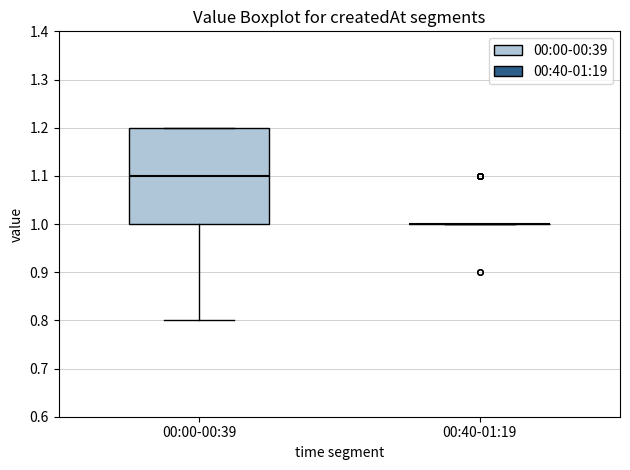

Where does the median line of the box for 00:00-00:39 sit on the y-axis? The values are not printed on the chart, so give them approximately, as read against the axis.

1.1